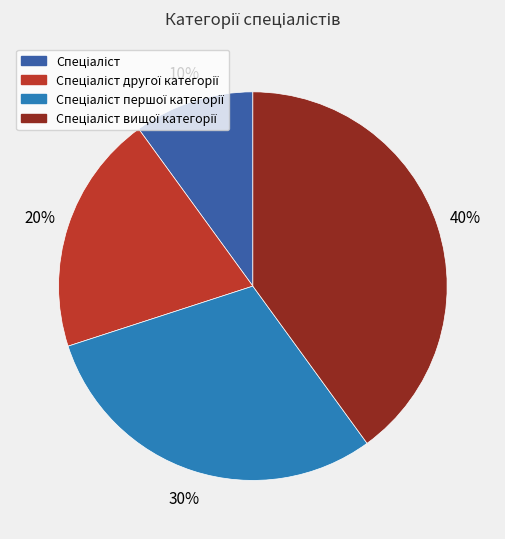

To the nearest percent, what is the difference between the largest and smallest slice percentages?

30%